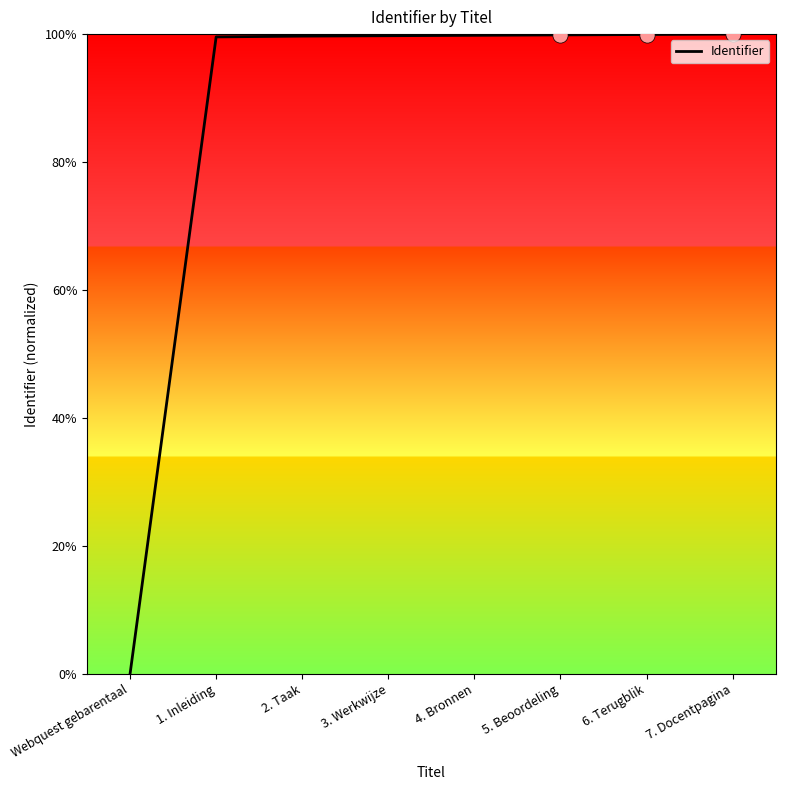

What is the ratio of the value at 6. Terugblik to the value at 4. Bronnen?

1.0